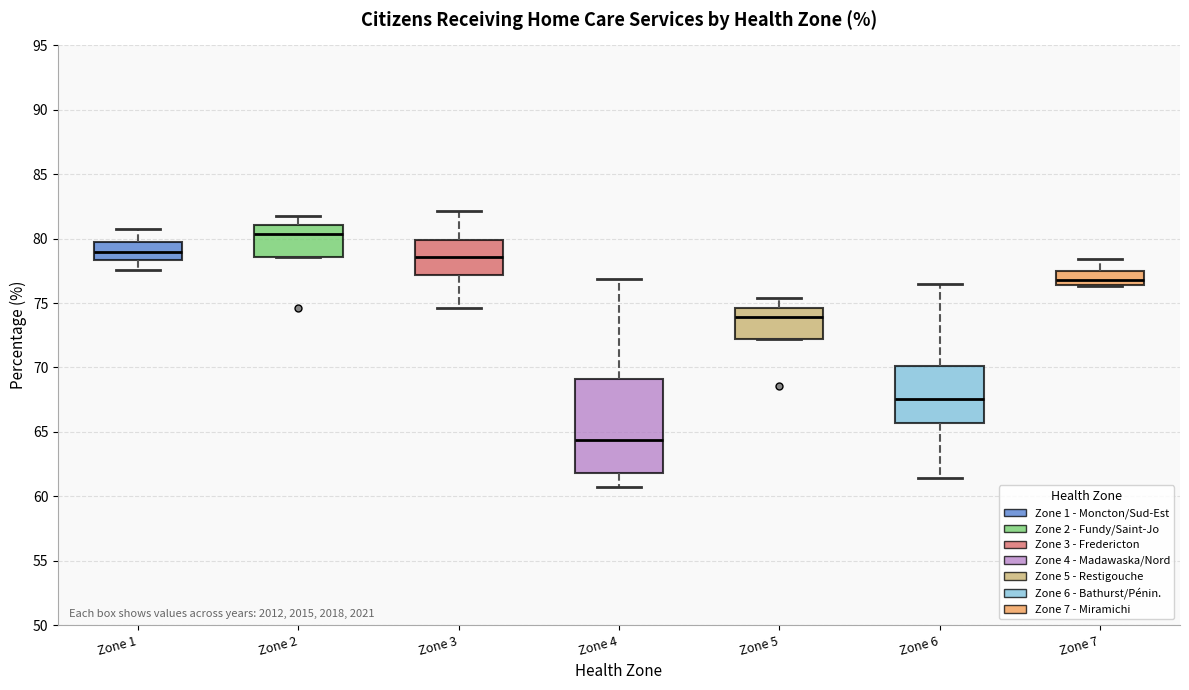

Reading left to right, transcribe this box plot: for each box, give where its median line is, the range the box spans, and where its two whiskers end, as read against the y-axis. The values are not printed on the chart, so give them approximately, as read against the axis.

Zone 1: median 79.0, box 78.5 to 79.5, whiskers 77.5 to 80.5
Zone 2: median 80.5, box 78.5 to 81.0, whiskers 78.5 to 81.5
Zone 3: median 78.5, box 77.0 to 80.0, whiskers 74.5 to 82.0
Zone 4: median 64.5, box 62.0 to 69.0, whiskers 60.5 to 77.0
Zone 5: median 74.0, box 72.0 to 74.5, whiskers 72.0 to 75.5
Zone 6: median 67.5, box 65.5 to 70.0, whiskers 61.5 to 76.5
Zone 7: median 77.0, box 76.5 to 77.5, whiskers 76.5 to 78.5